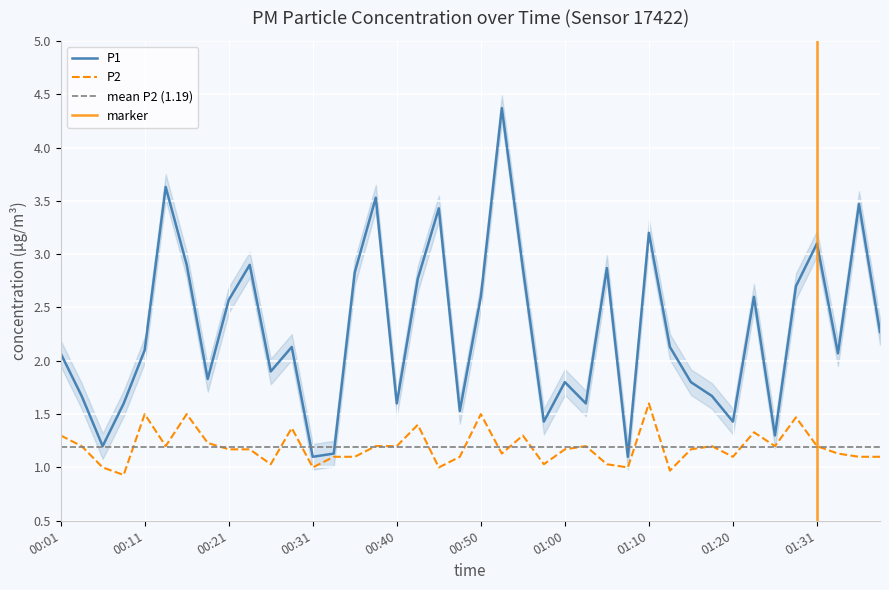

Rank the series by their average value, from lowest to highest.

P2, P1